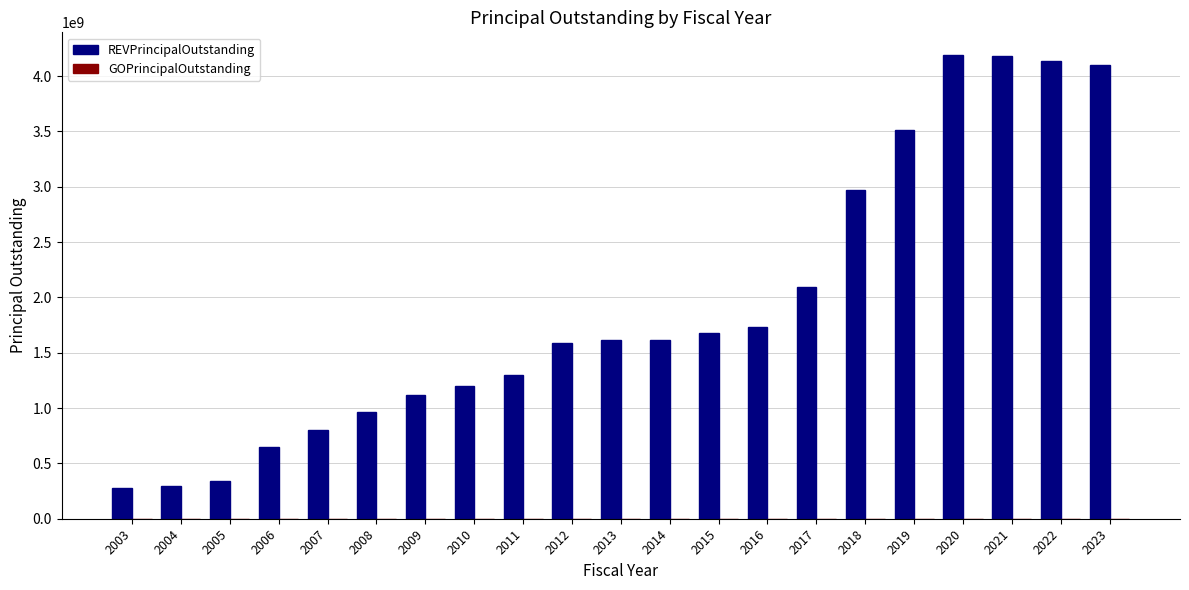

What is the average value?

1921388735.1